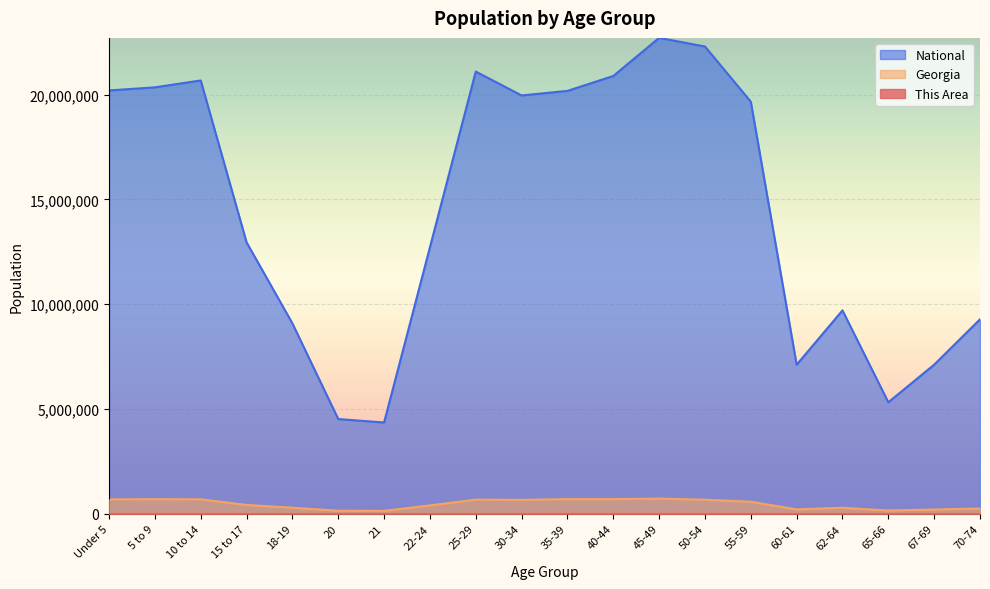

Reading left to right, list all the values displayed in this chart.

This Area: 314	282	267	166	122	50	37	156	229	228	270	233	259	277	271	123	175	85	148	197
Georgia: 686785	695161	689684	419922	290077	143471	137251	399358	673935	661625	698059	699481	722661	668591	573551	209870	286136	154645	201362	250422
National: 20201362	20348657	20677194	12954254	9086089	4519129	4354294	12712576	21101849	19962099	20179642	20890964	22708591	22298125	19664805	7113727	9704197	5319902	7115361	9278166